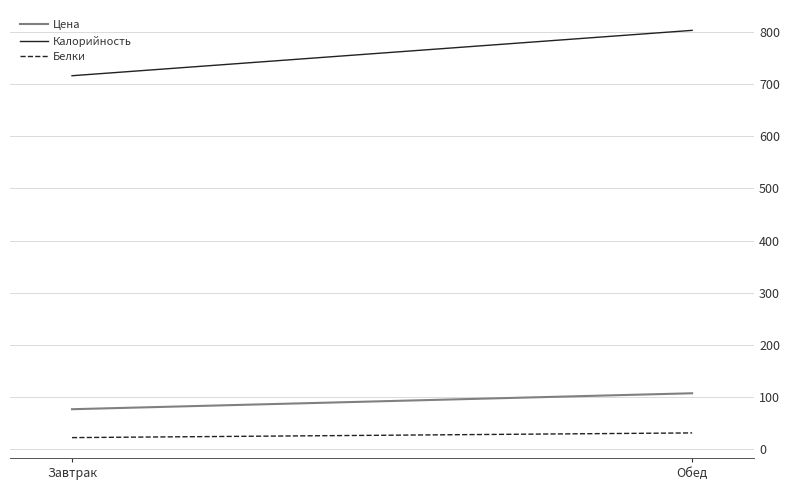

Count the number of categories in the chart.

2